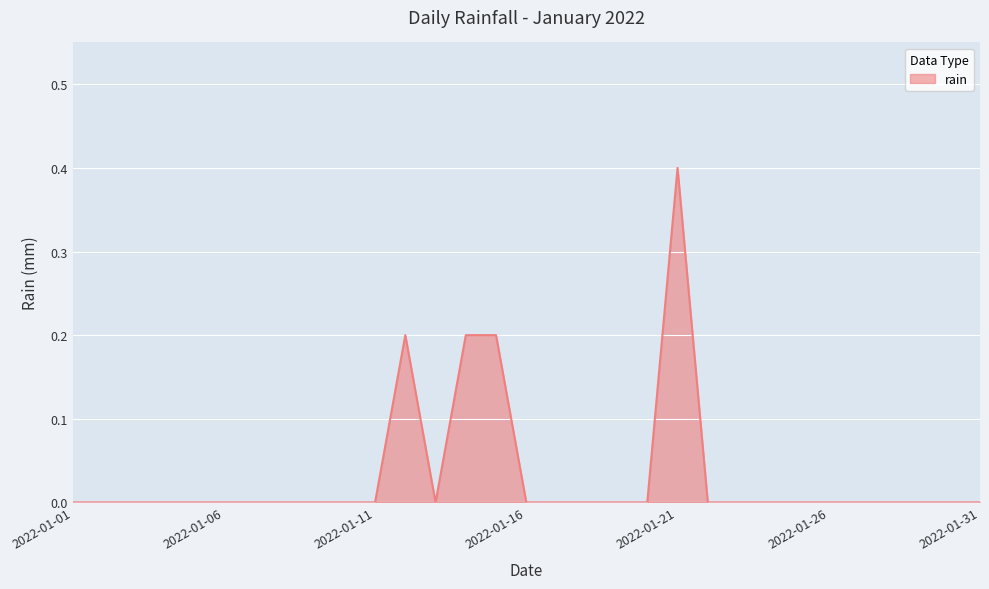

What is the greatest value displayed?

0.4